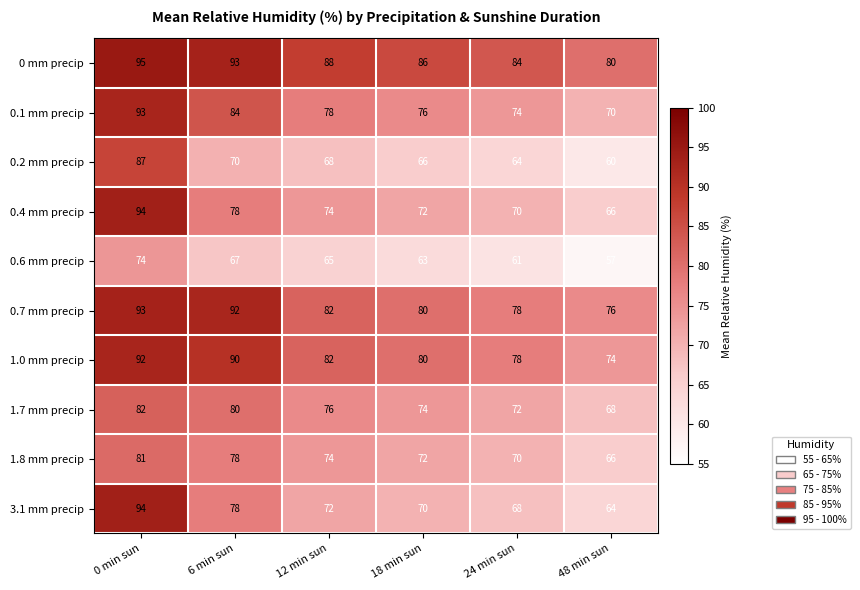

What is the sum of the 1.7 mm precip values at 24 min sun and 12 min sun?

148